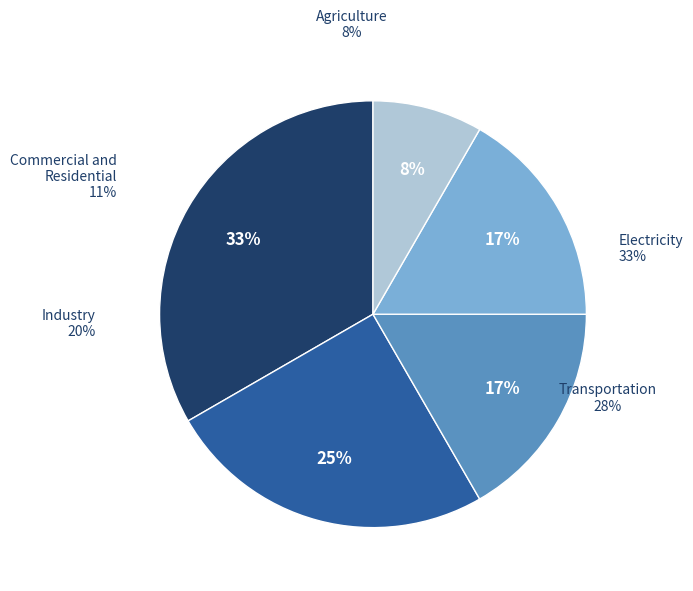

Is there any slice that represents more than half of the pie?

No